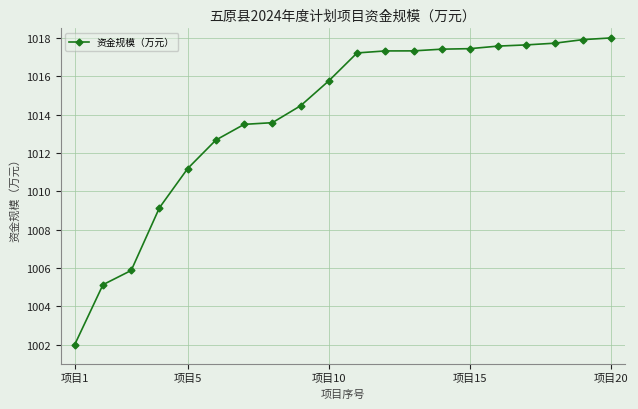

Reading left to right, transcribe all the data shown in this chart.

1002.0	1005.1	1005.9	1009.1	1011.2	1012.7	1013.5	1013.6	1014.5	1015.8	1017.2	1017.3	1017.3	1017.4	1017.4	1017.6	1017.6	1017.7	1017.9	1018.0